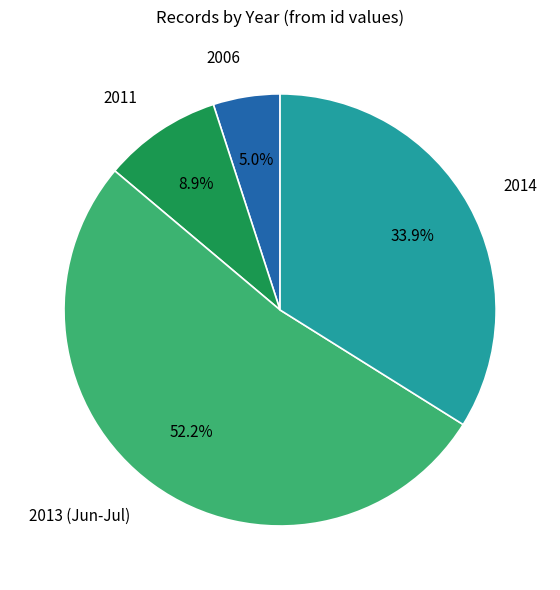

Which has a higher value, 2014 or 2013 (Jun-Jul)?

2013 (Jun-Jul)